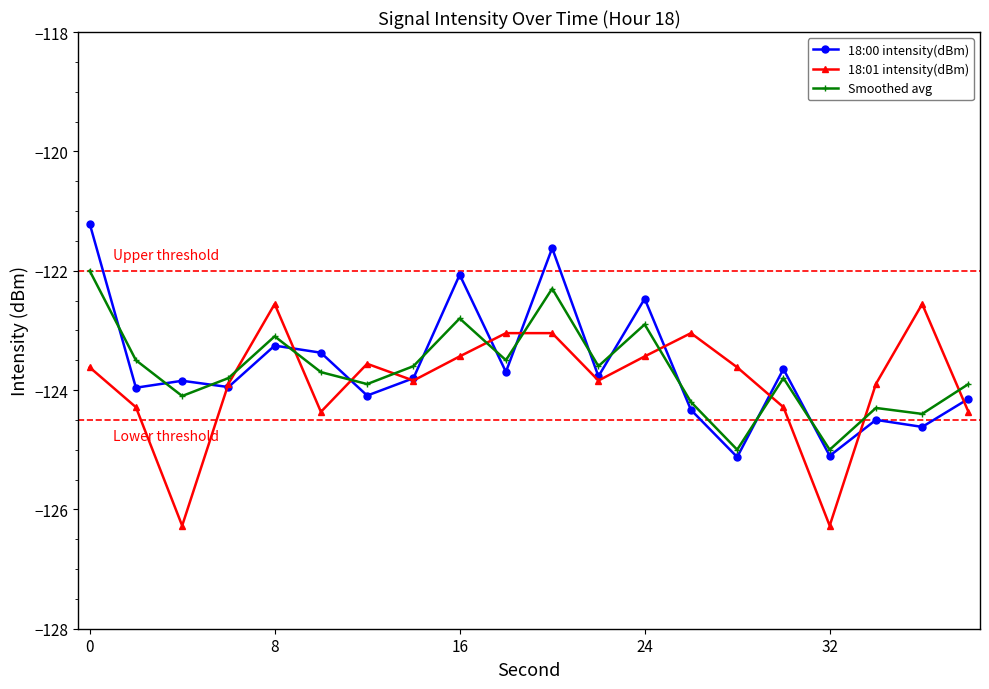

What are all the series names shown in the legend?

18:00 intensity(dBm), 18:01 intensity(dBm), Smoothed avg